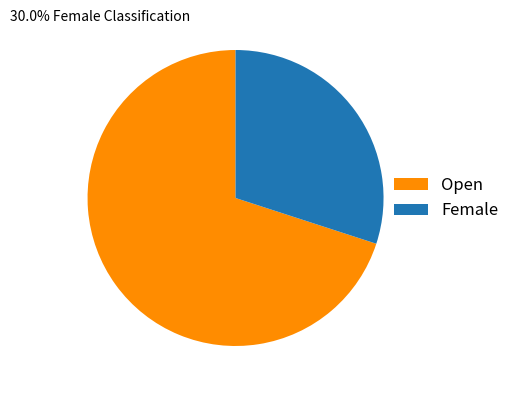

Between Female and Open, which is larger?

Open